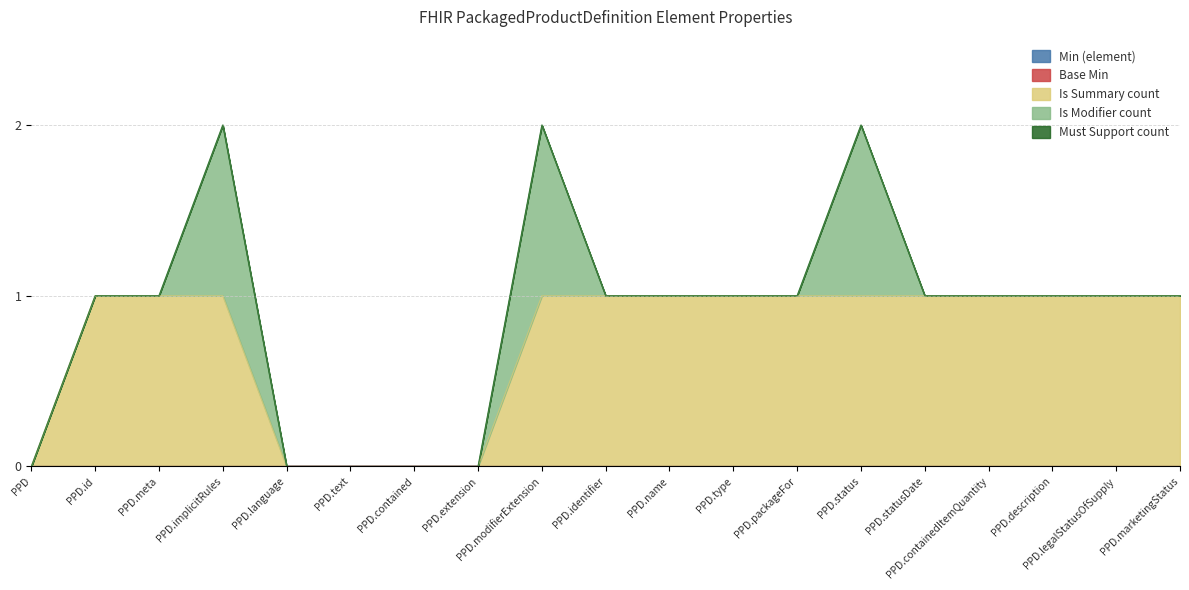

What is the sum of all Is Summary count values?

14